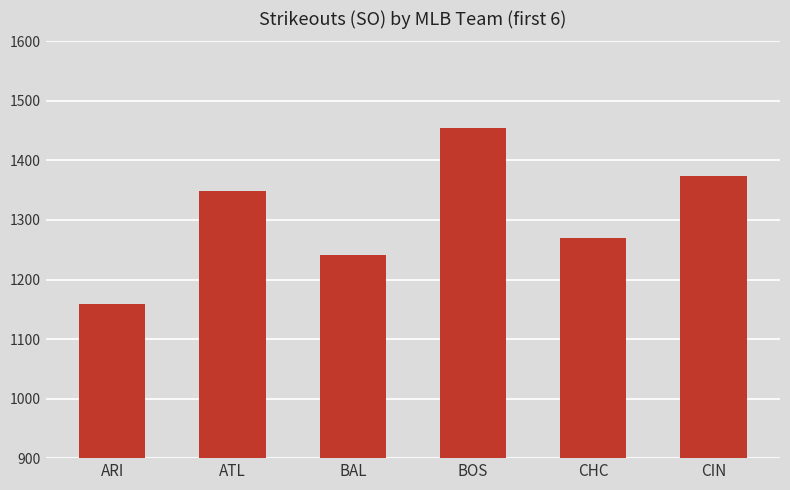

Reading left to right, extract all data points from this chart.

1159	1349	1242	1455	1269	1374